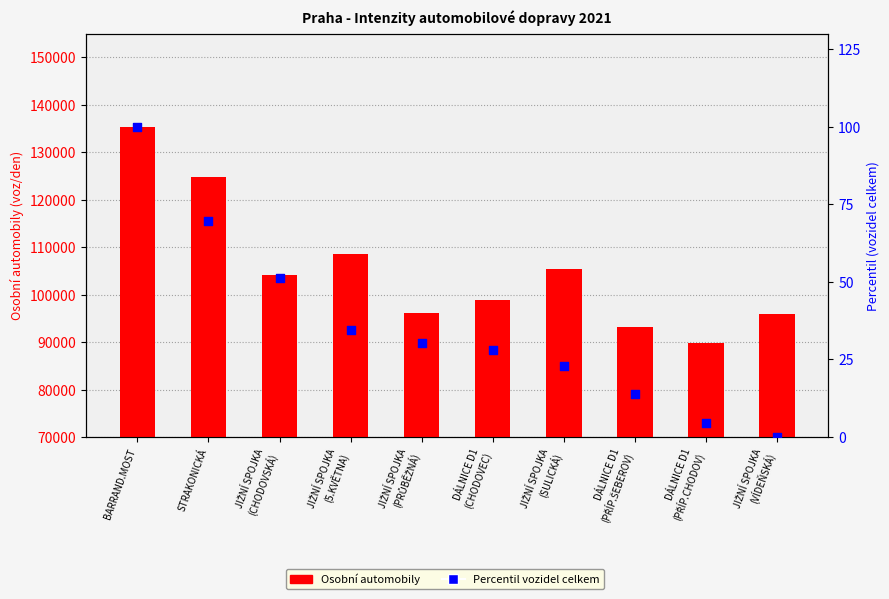

Which series reaches the maximum Y coordinate?

Osobní automobily